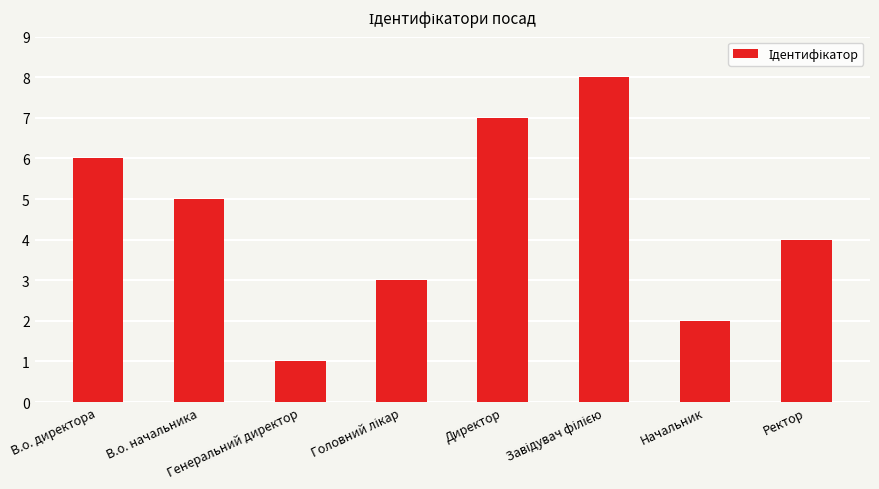

How many distinct data groups are displayed?

1